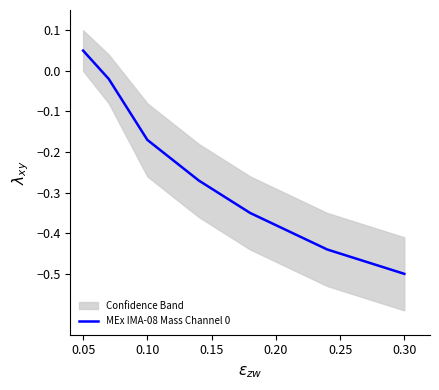

At which label does MEx IMA-08 Mass Channel 0 first exceed 0?

0.05